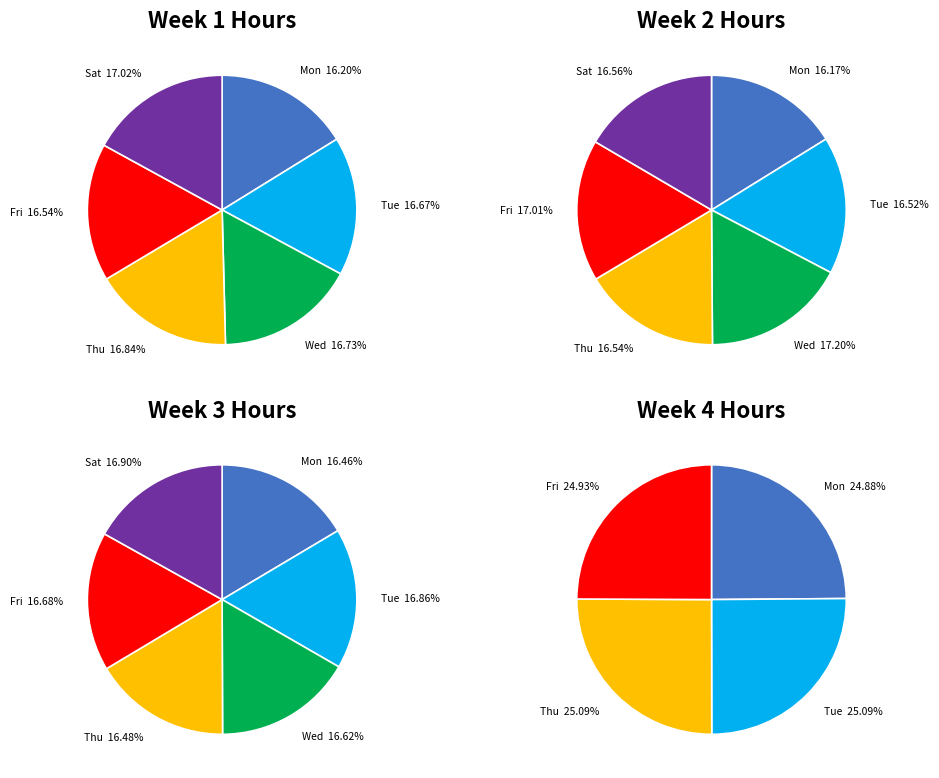

The 2 slice represents 38% of the pie. True or false?

False